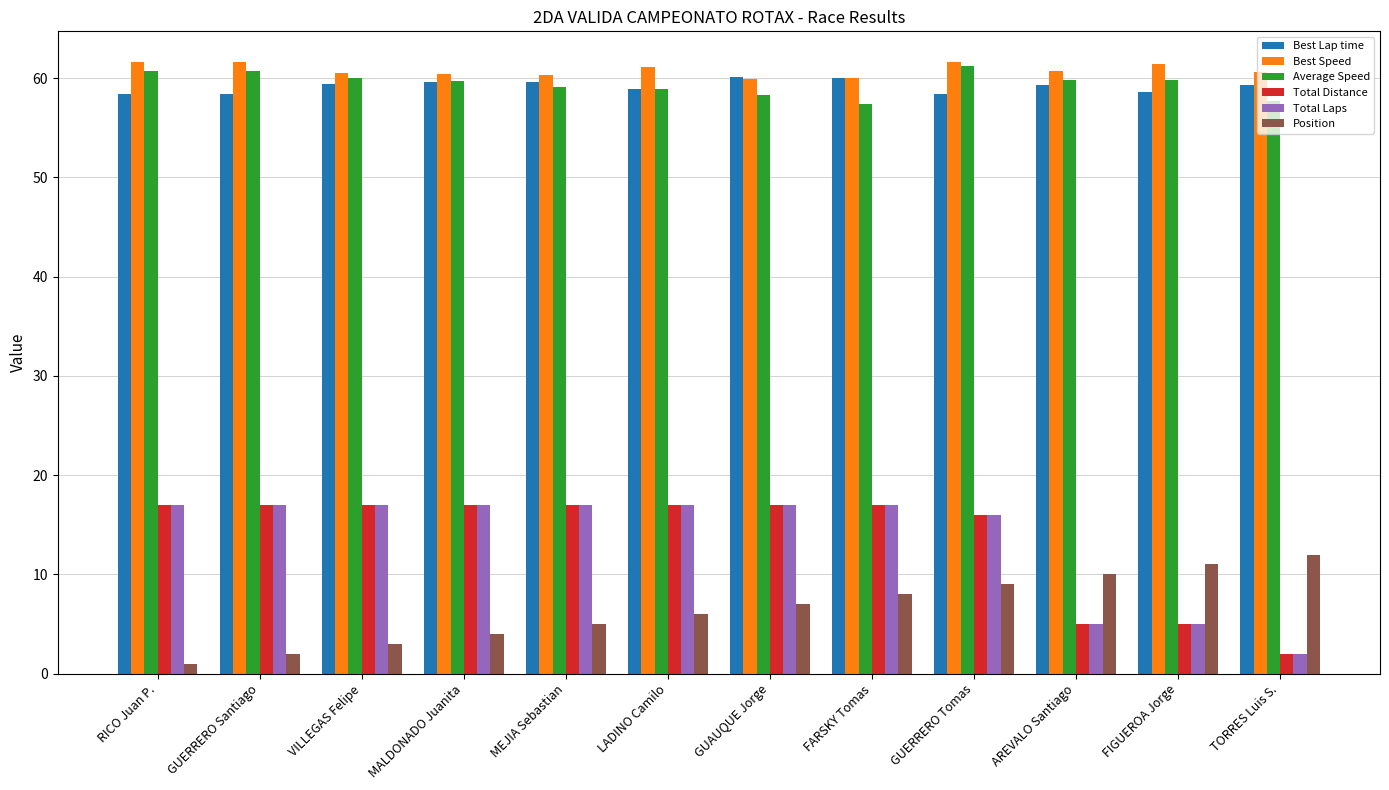

What is the sum of all Best Lap time values?

710.3